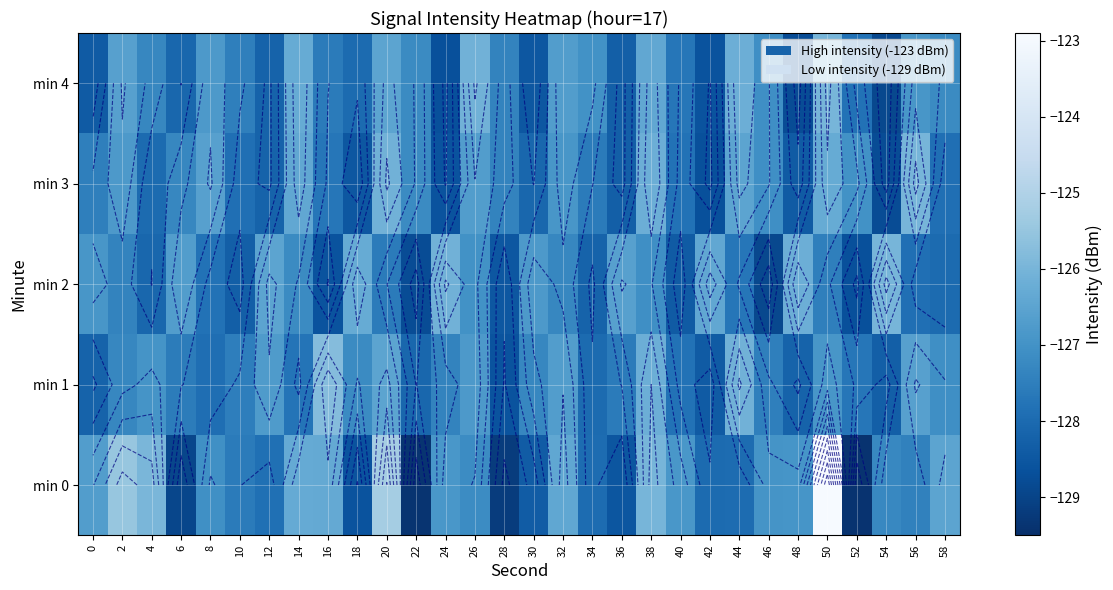

What value does the min 1 series have at 38?

-126.2